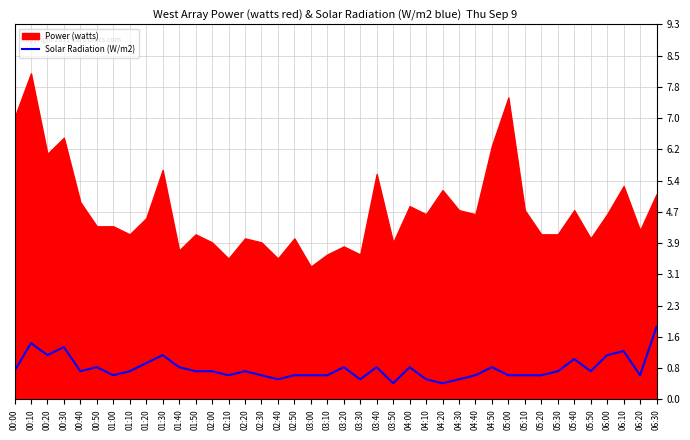

At which label does Solar Radiation (W/m2) reach its peak?

06:30